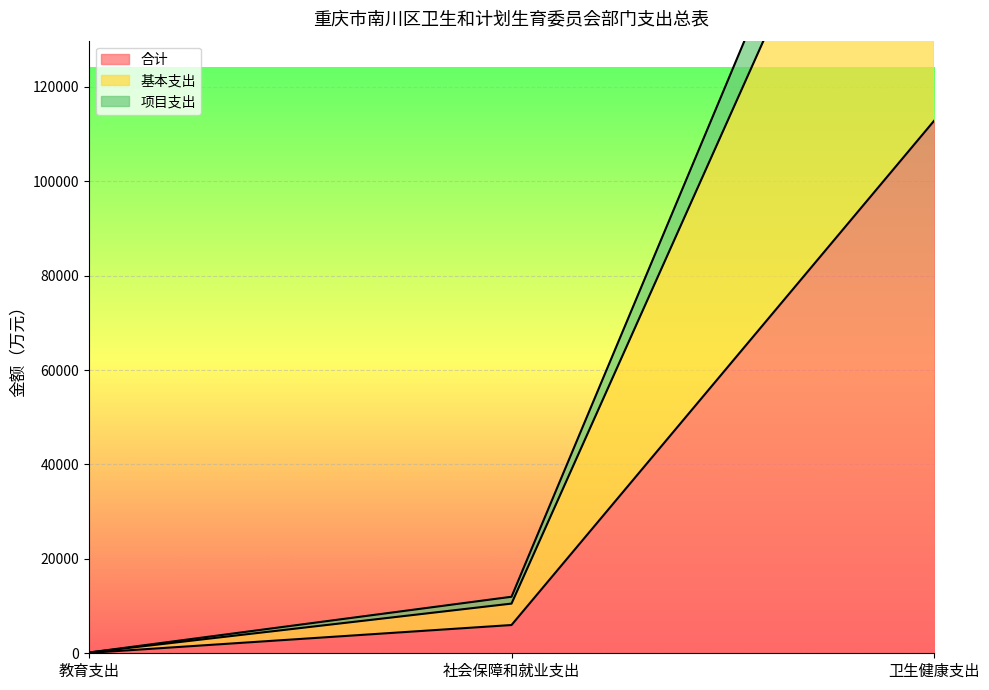

At which label does 基本支出 first exceed 10524?

社会保障和就业支出